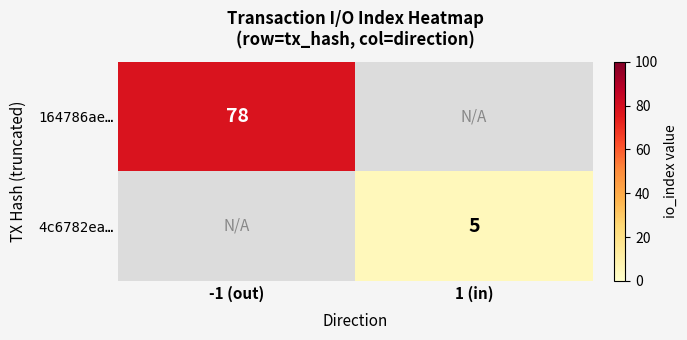

Which has a higher value, 1 (in) or -1 (out)?

-1 (out)